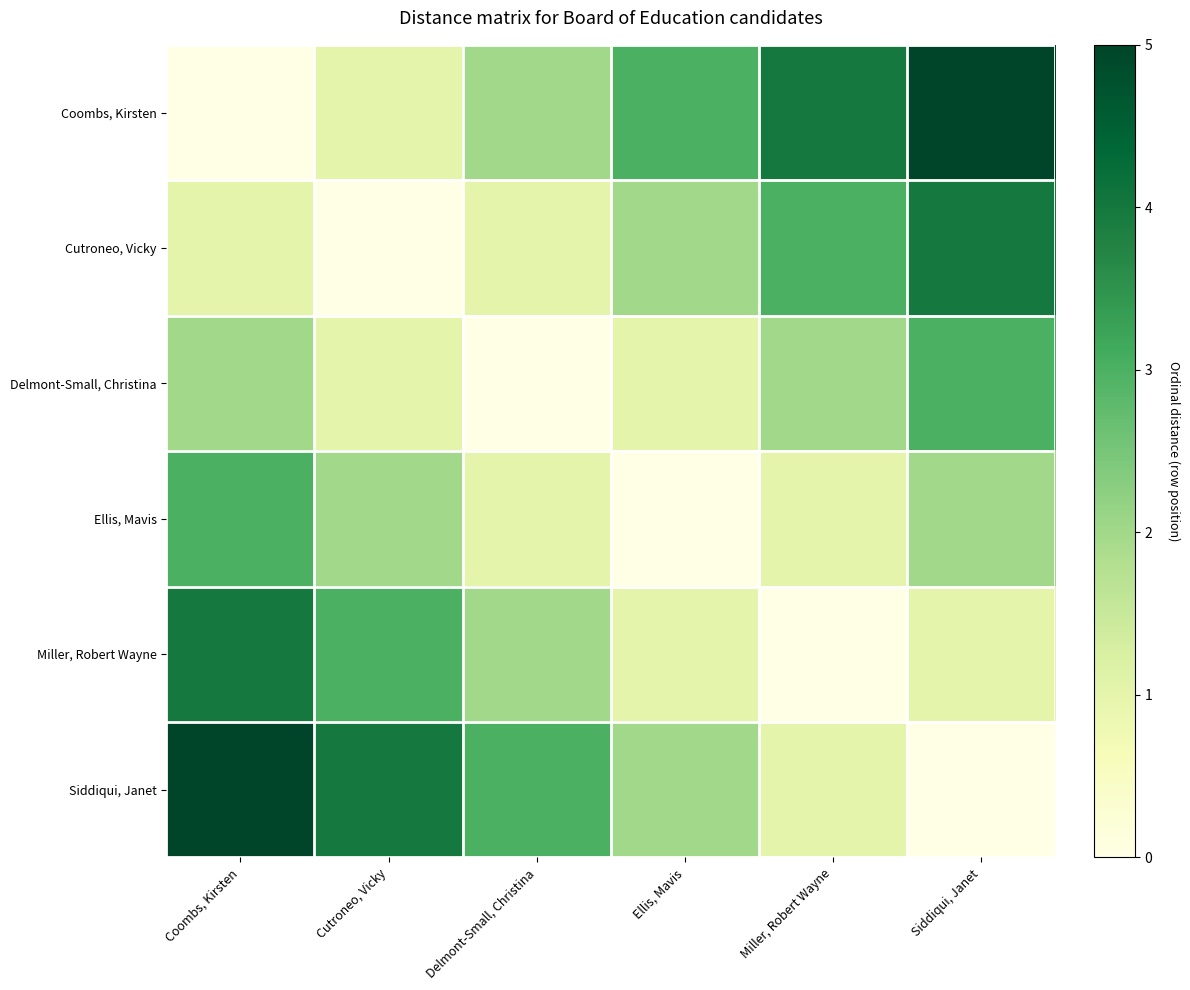

What is the difference between the highest and lowest values at Ellis, Mavis?

3